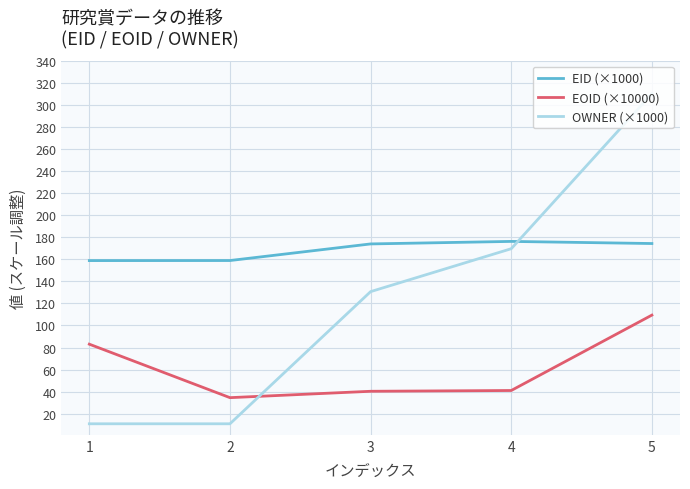

The value of EOID (×10000) at 5 is 33.4. True or false?

False